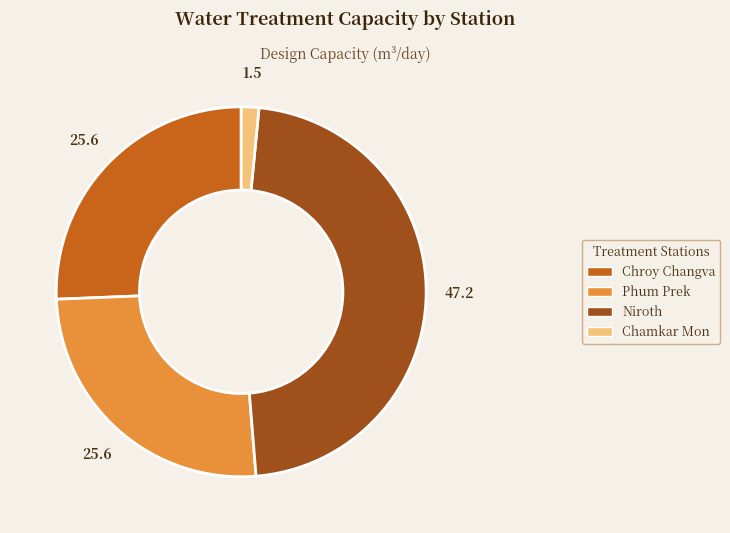

Is the sum of Chamkar Mon and Niroth greater than half?

No